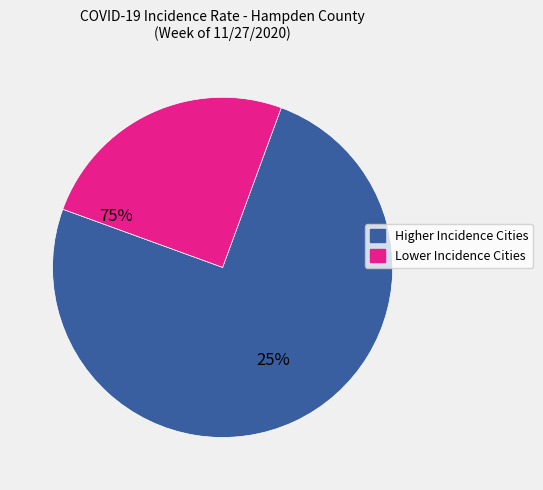

How many slices are in this pie chart?

2